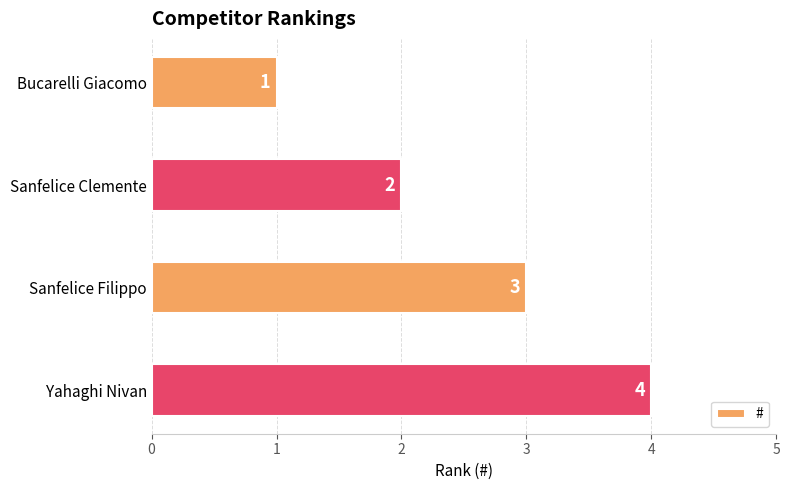

How many values are between 2 and 4?

3